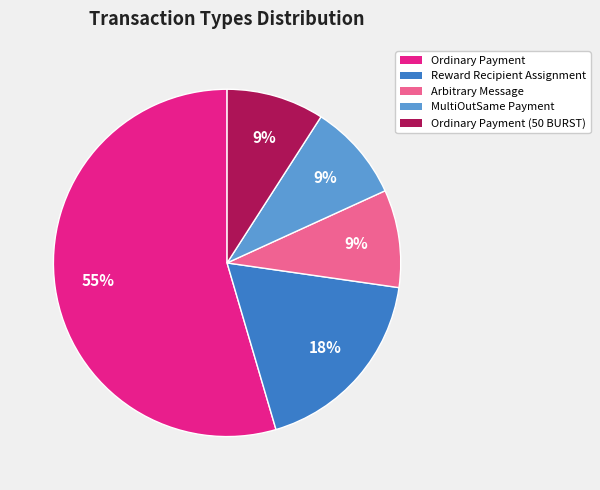

Does any single category account for the majority?

Yes